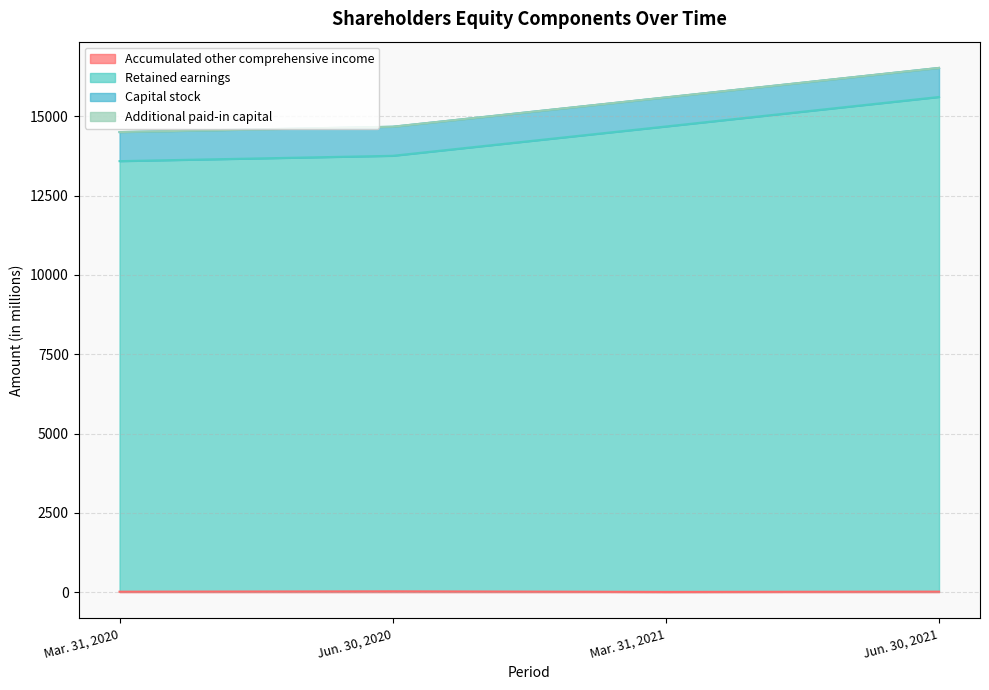

Is the value of Retained earnings at Mar. 31, 2021 greater than the value of Accumulated other comprehensive income at Mar. 31, 2021?

Yes